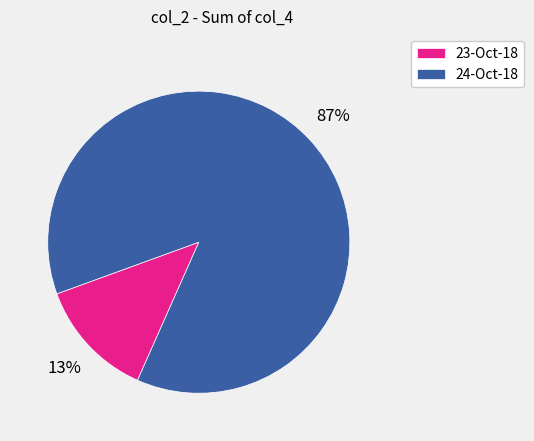

How many segments does this pie chart have?

2